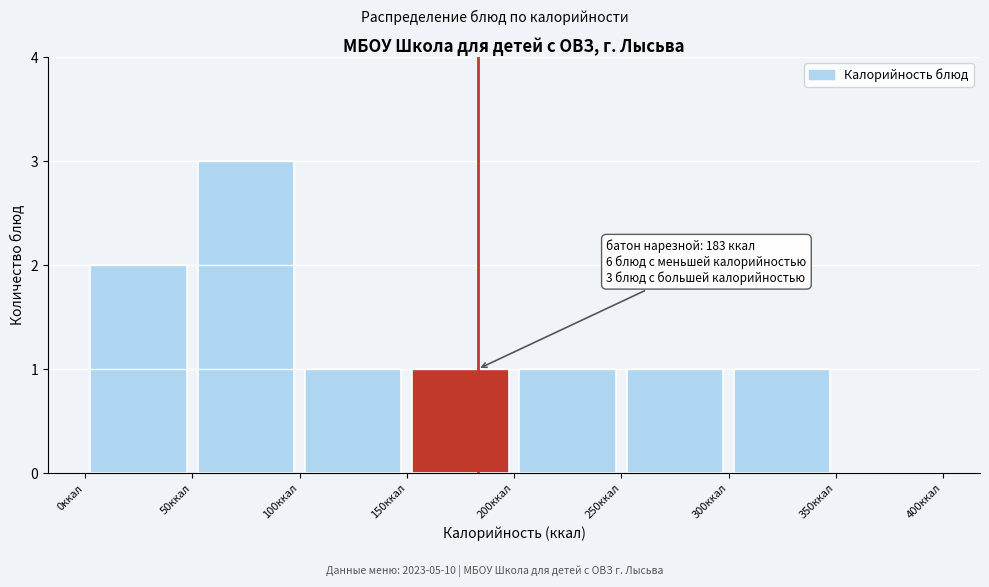

Over which range of the x-axis is the bar tallest?

50 to 100